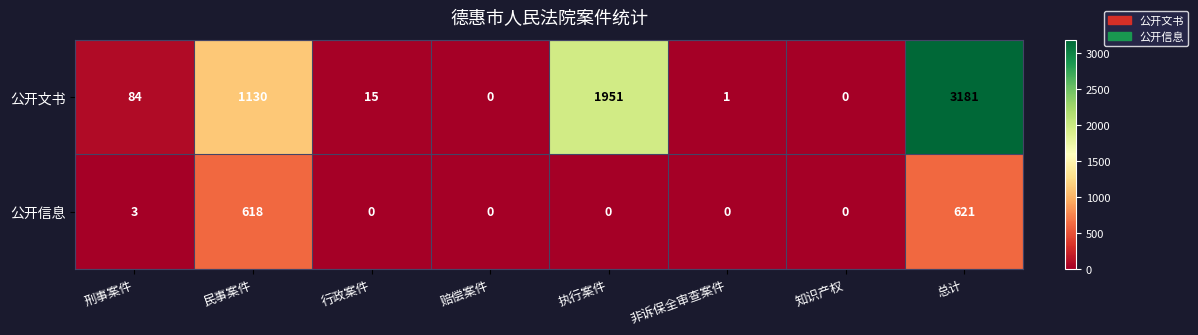

Which label corresponds to the largest value in the chart?

总计